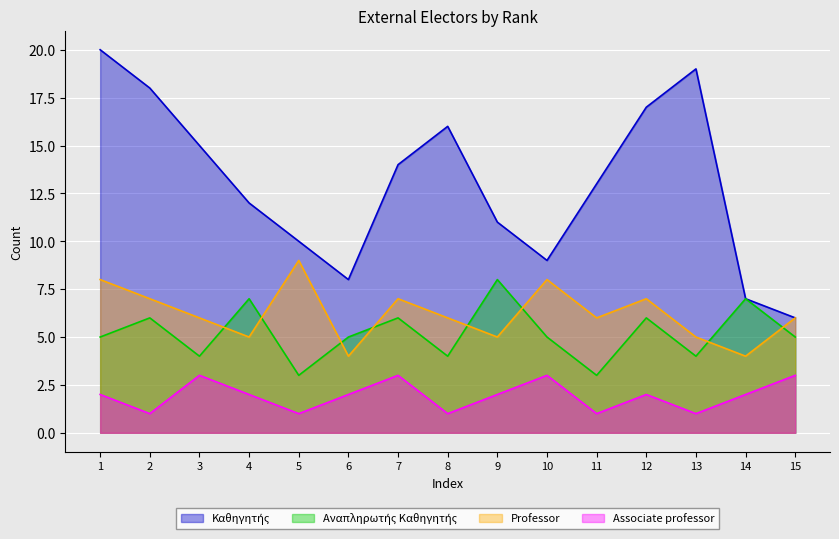

Reading left to right, what are all the values shown in this chart?

Καθηγητής: 20	18	15	12	10	8	14	16	11	9	13	17	19	7	6
Αναπληρωτής Καθηγητής: 5	6	4	7	3	5	6	4	8	5	3	6	4	7	5
Professor: 8	7	6	5	9	4	7	6	5	8	6	7	5	4	6
Associate professor: 2	1	3	2	1	2	3	1	2	3	1	2	1	2	3